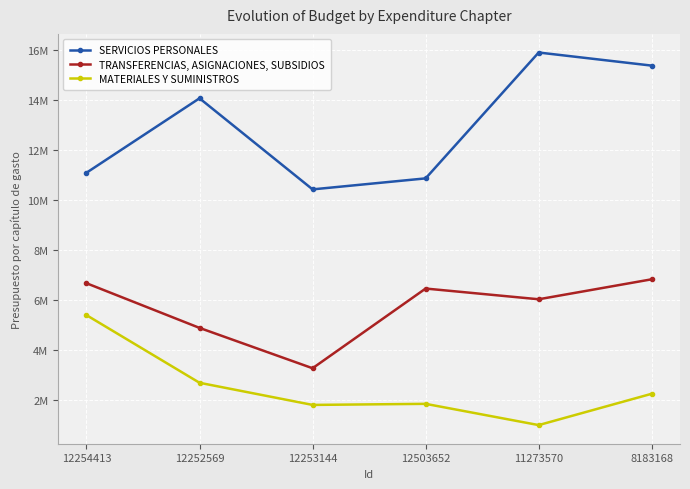

At which category is the sum across all series the highest?

8183168